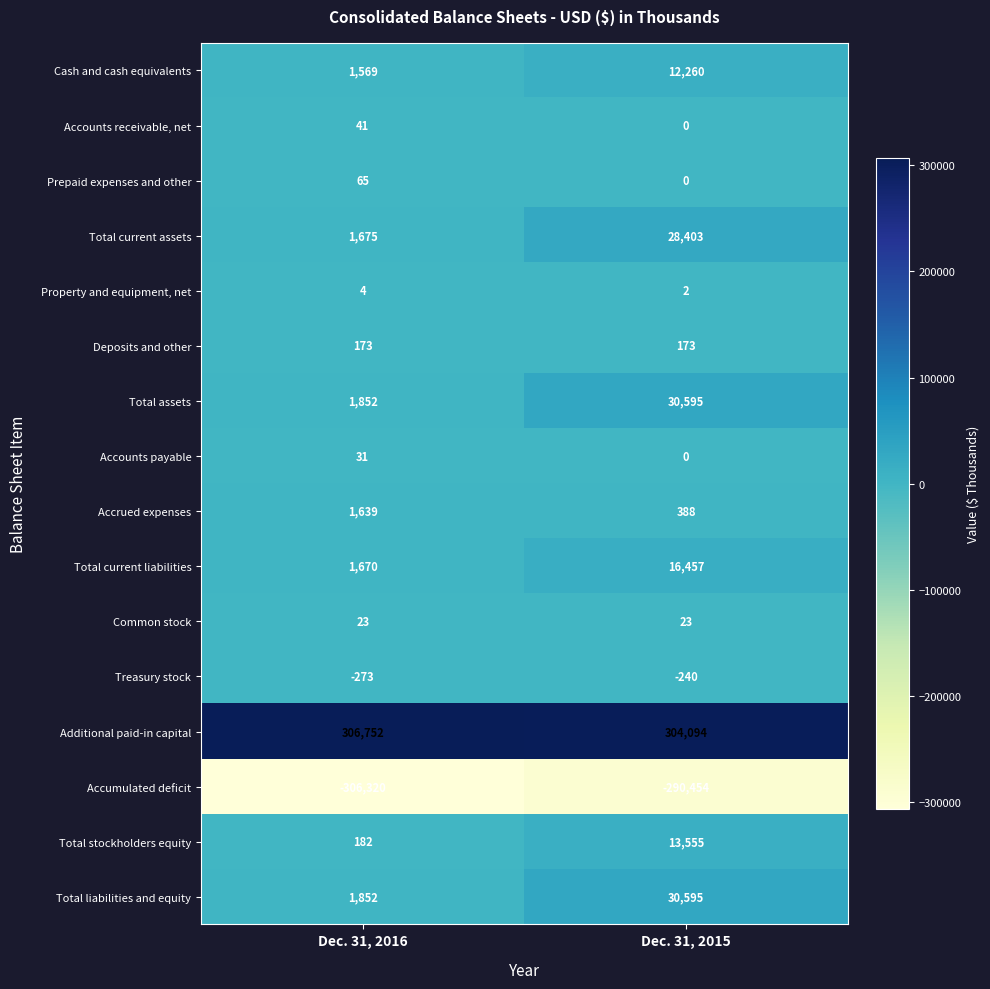

What is the sum of the Cash and cash equivalents values at Dec. 31, 2015 and Dec. 31, 2016?

13829